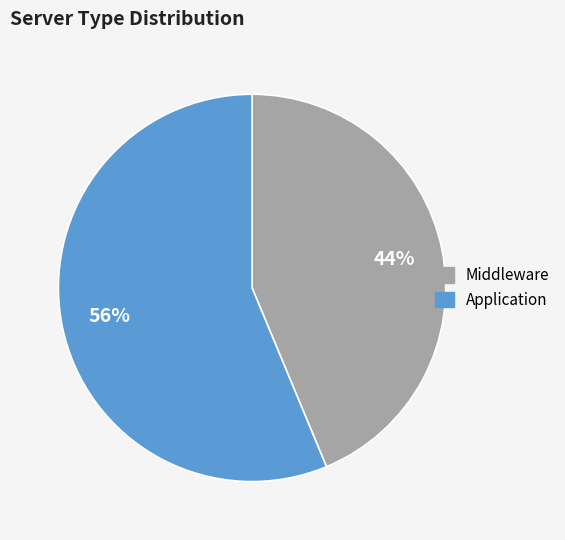

Is there a majority slice in this chart?

Yes